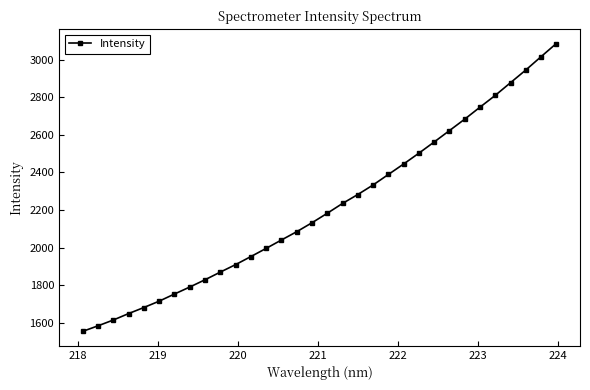

What is the minimum value shown in the chart?

1553.7